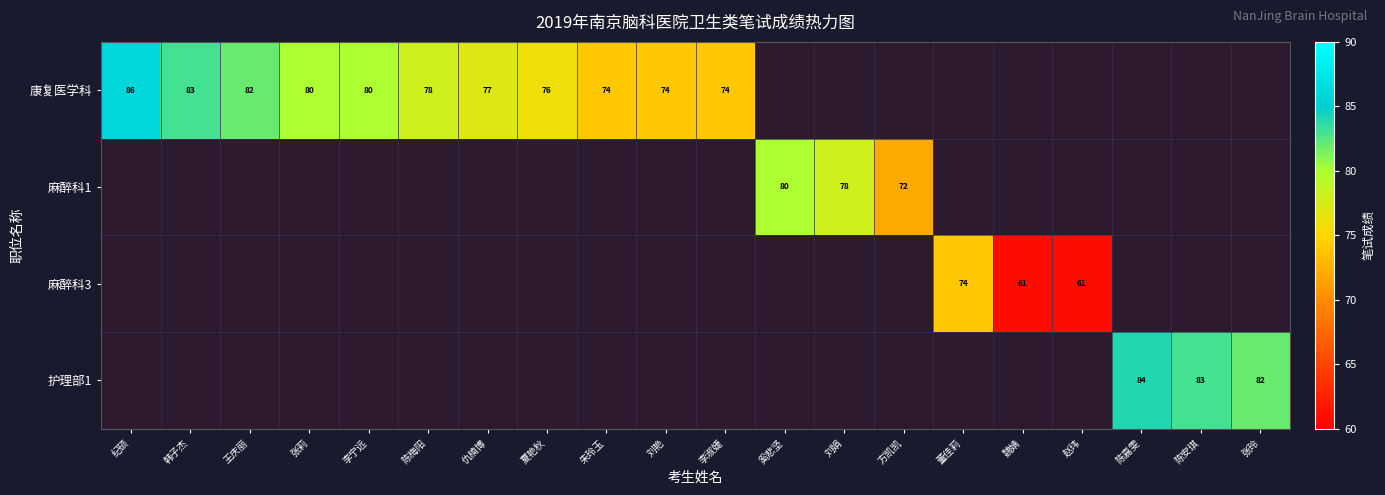

Is it true that 康复医学科 equals 115 at 张莉?

False